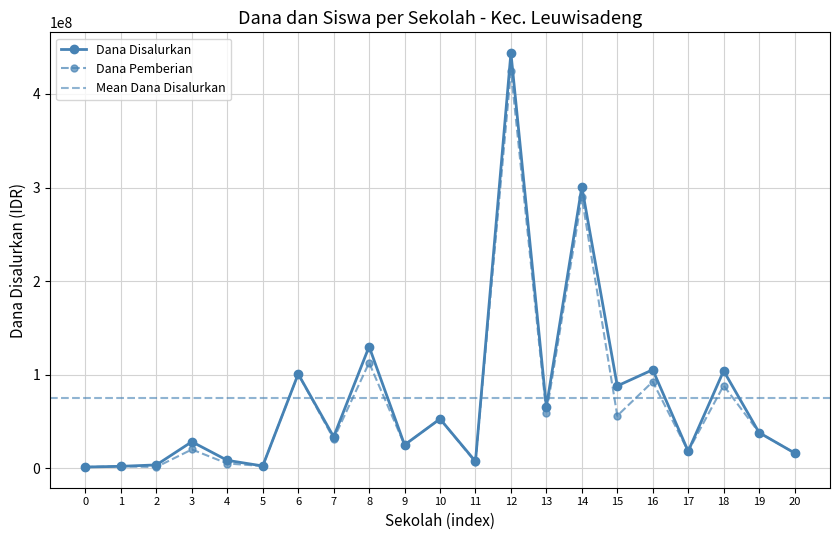

True or false: Dana Disalurkan and Dana Pemberian intersect in this chart.

False